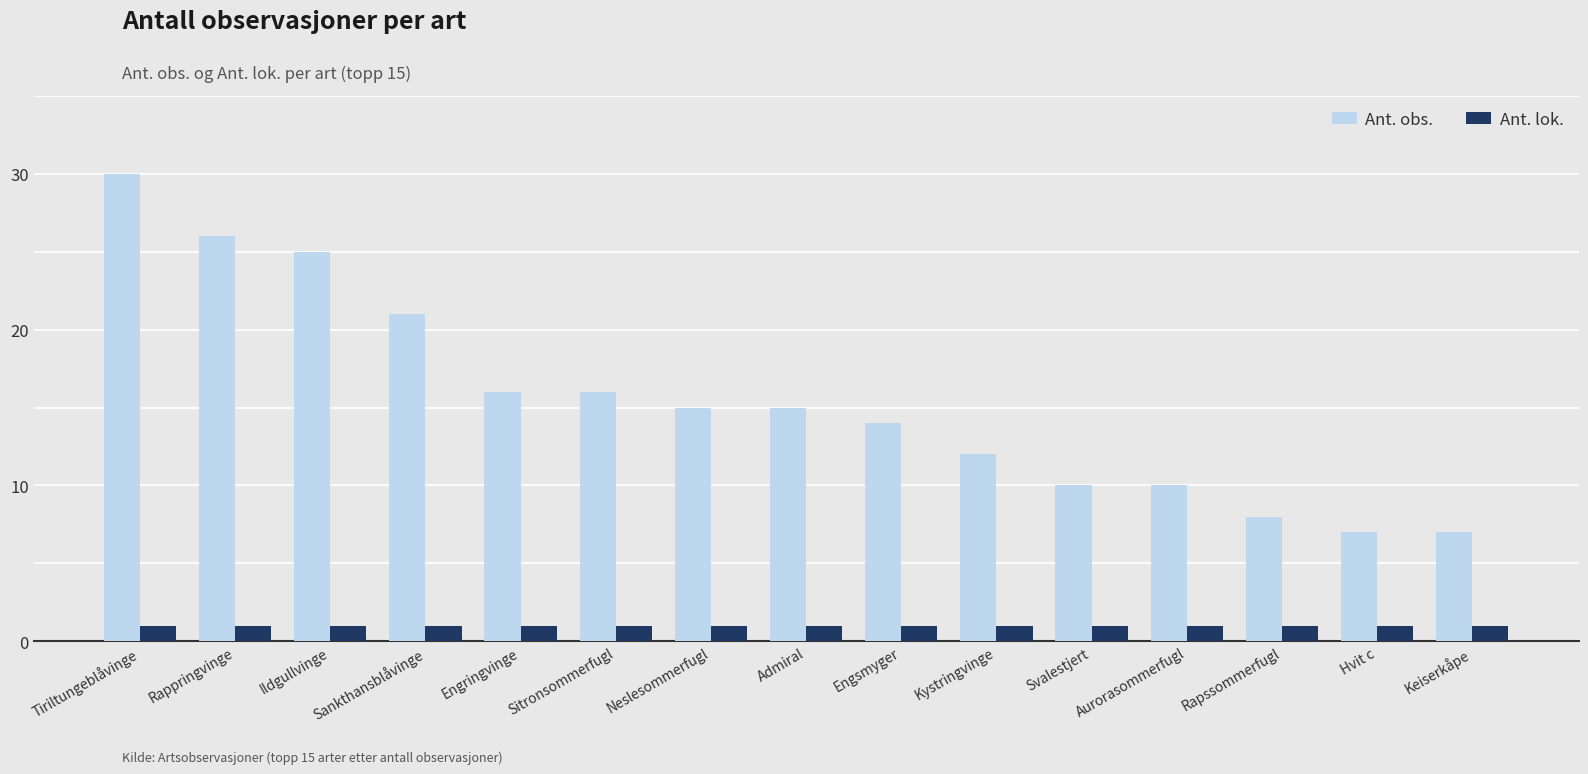

What are all the series names shown in the legend?

Ant. obs., Ant. lok.